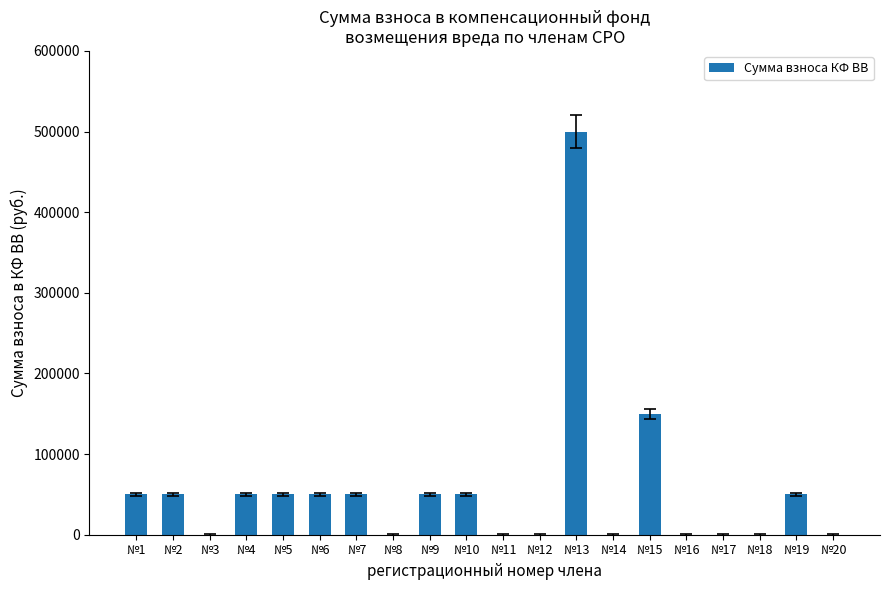

Where is the data nearest to the value 250000?

№15